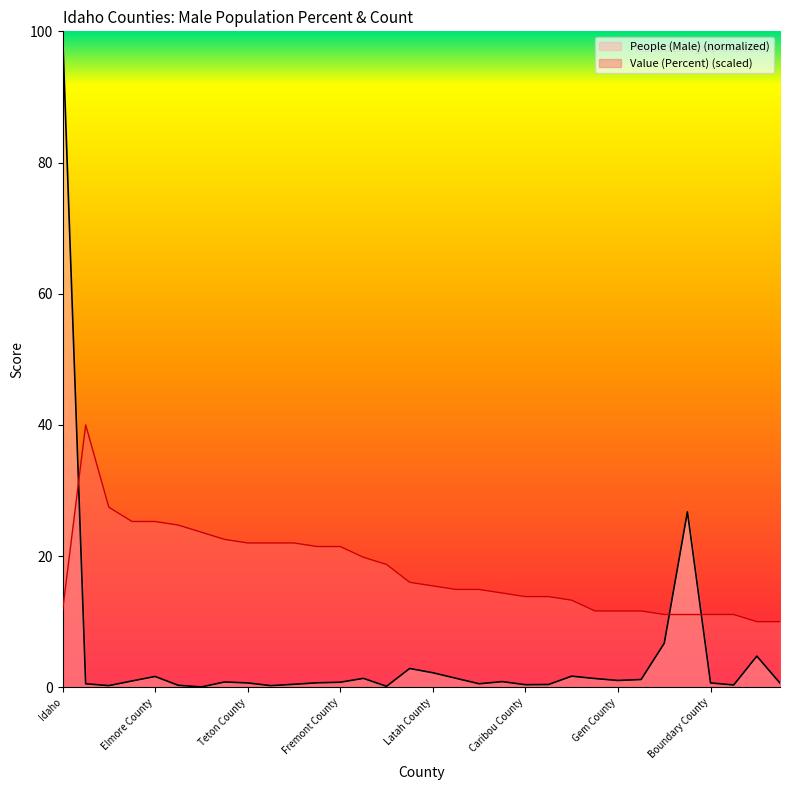

At Lemhi County, list the series in order from largest to smallest.

Value (Percent), People (Male)